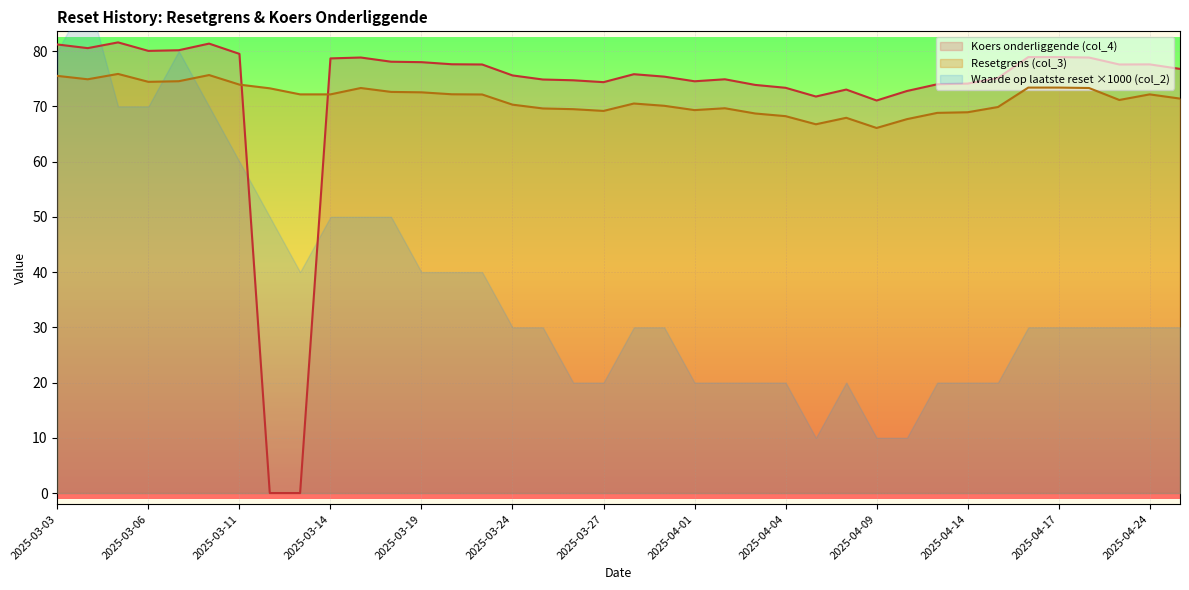

At how many categories does at least one series exceed 21?

38